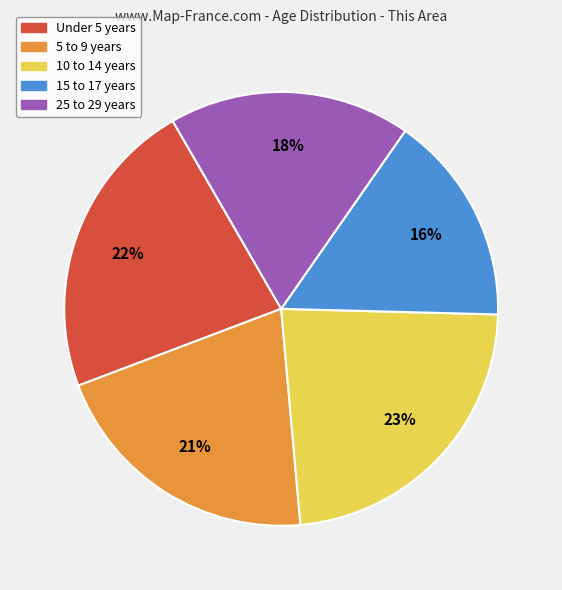

Which slice is the smallest?

15 to 17 years